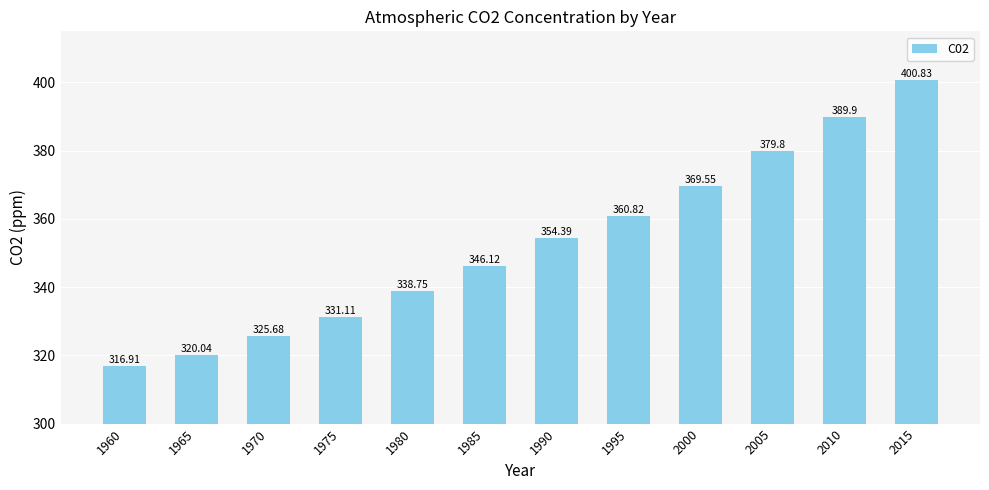

Does the chart contain stacked bars?

No